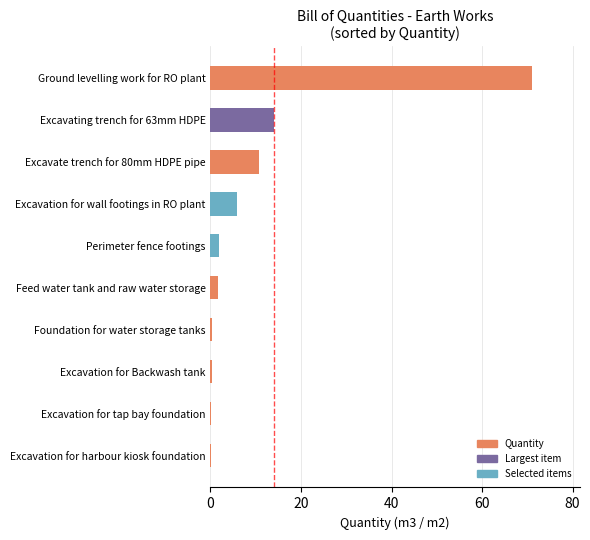

What is the average value?

10.6